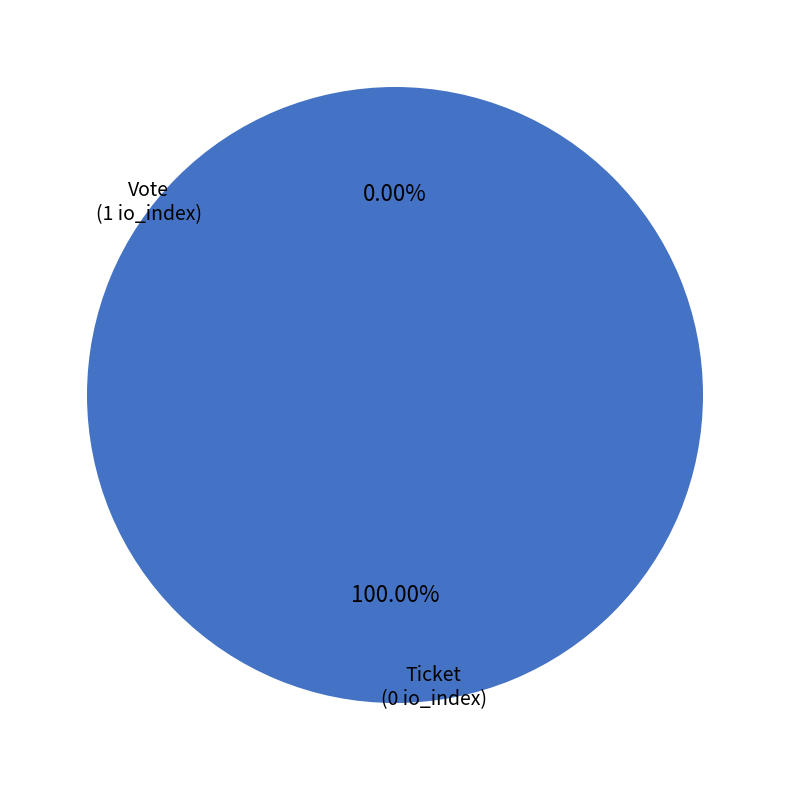

Rank the categories by value from lowest to highest.

Ticket, Vote